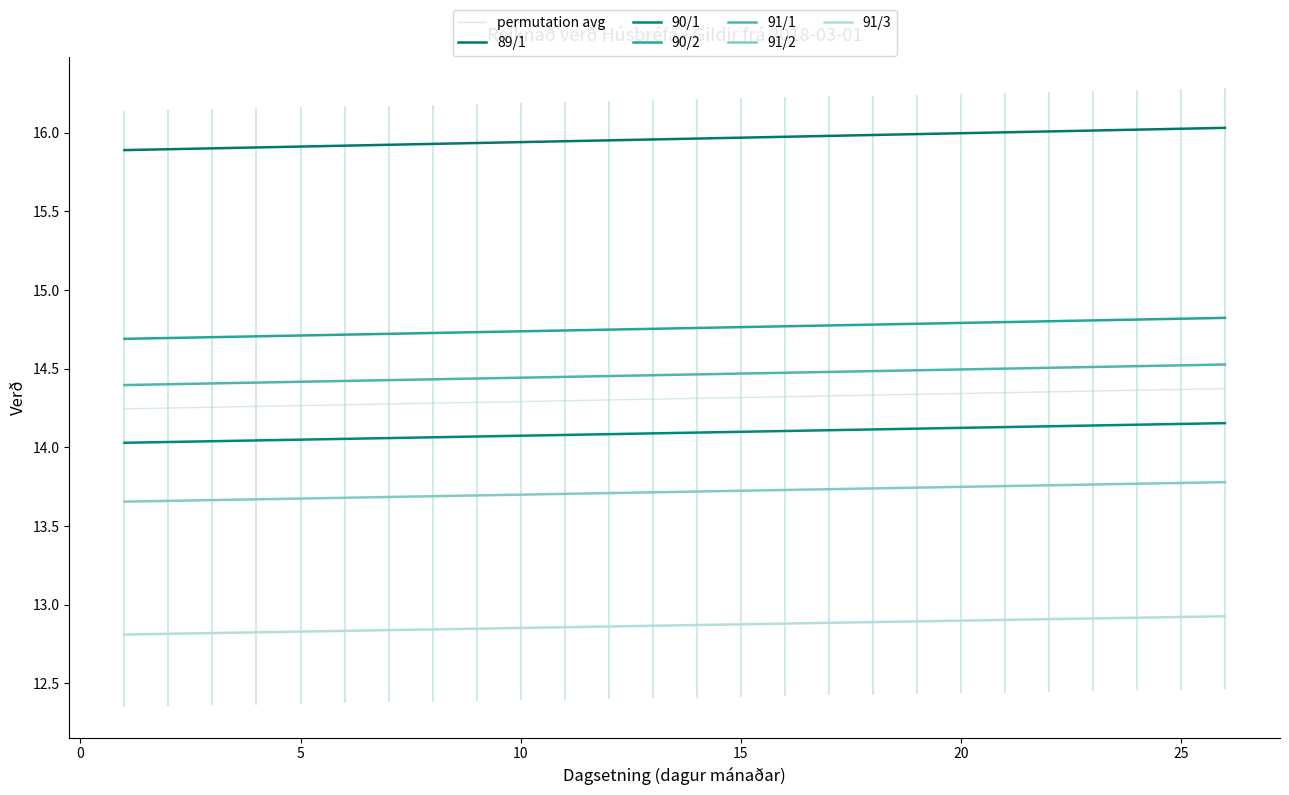

True or false: 91/2 has a value of 3.7 at 5.

False